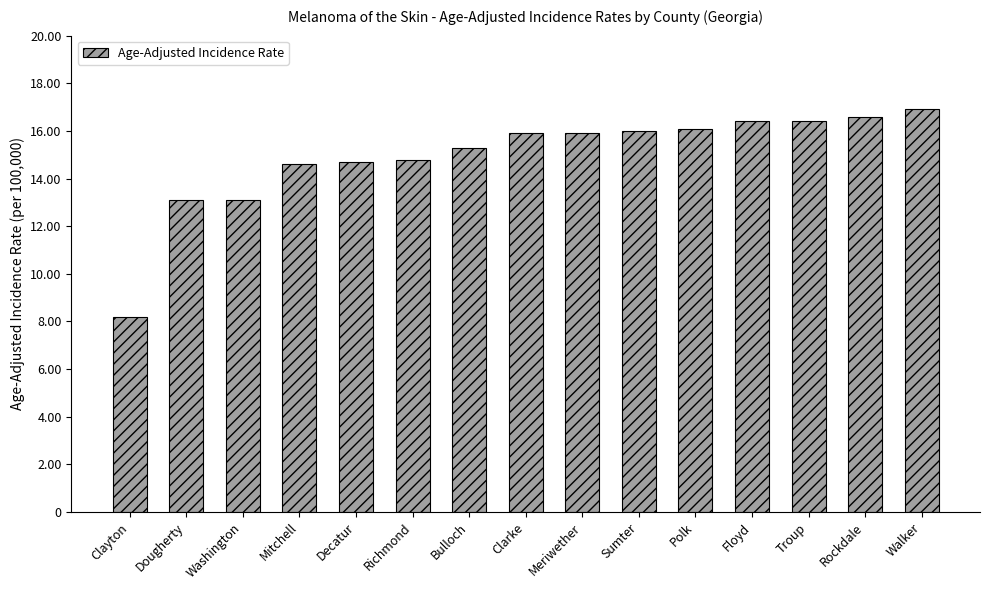

What is the ratio of the value at Polk to the value at Clayton?

2.0